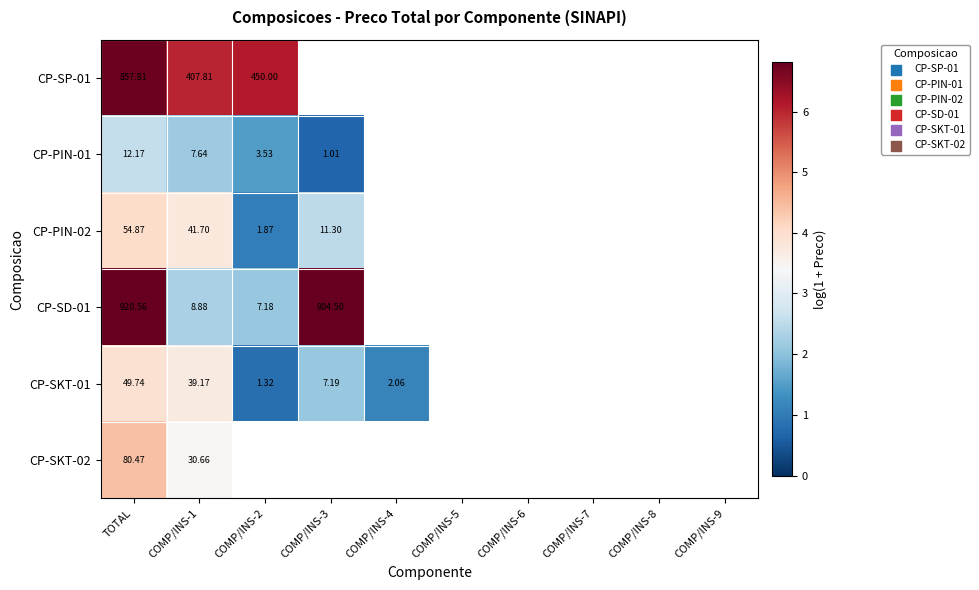

Which has a higher value, COMP/INS-1 or TOTAL?

TOTAL